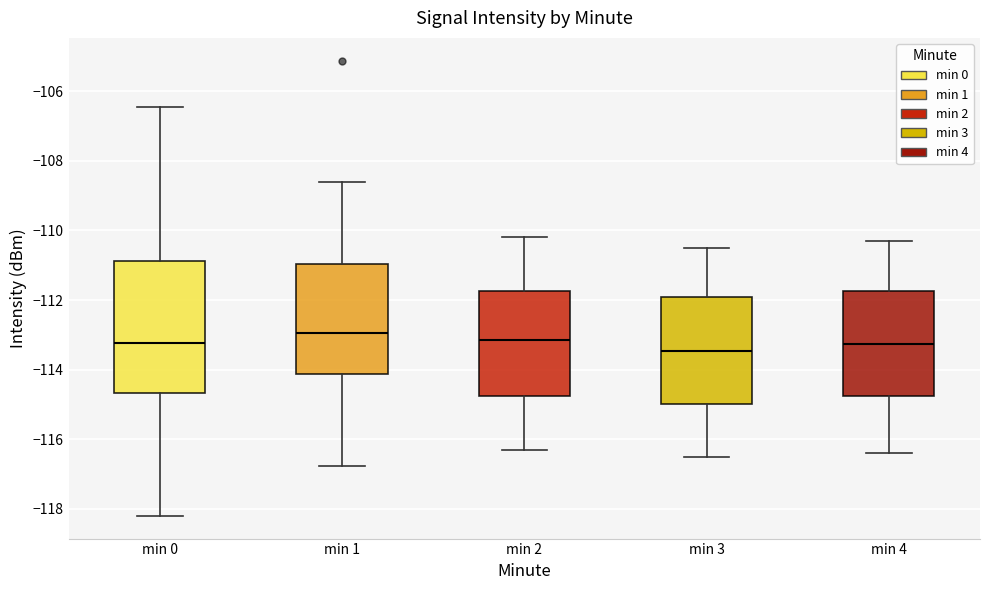

Which box is the tallest, from its lower edge to its upper edge?

min 0